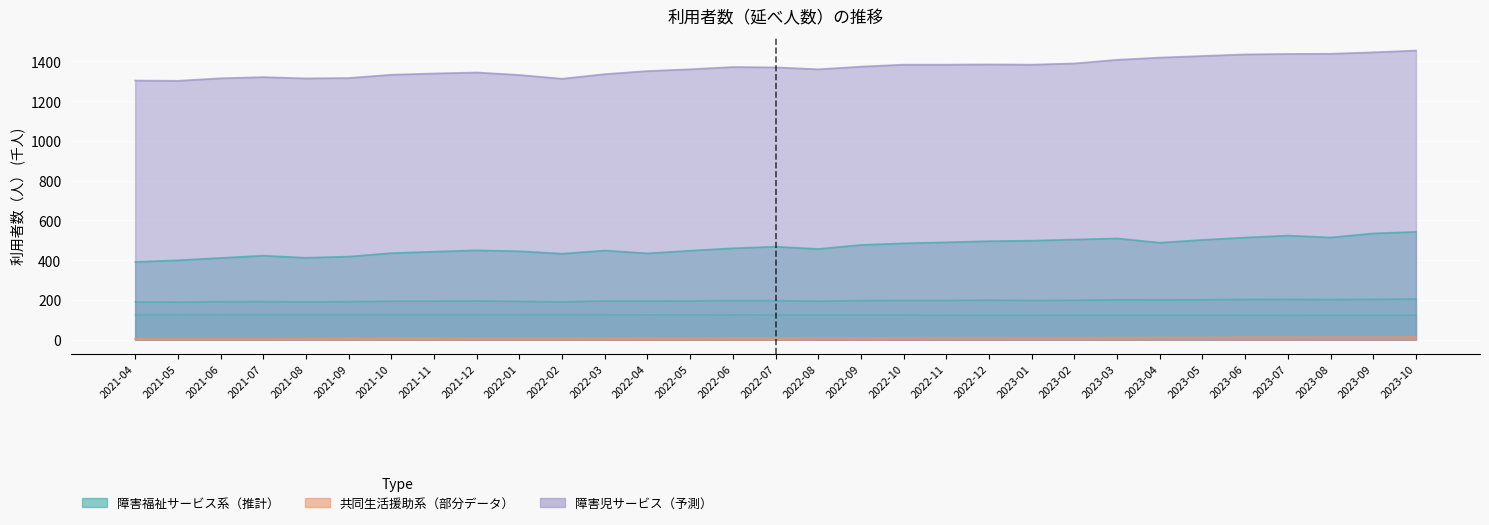

Which series has the largest total across all categories?

計（障害福祉サービス）